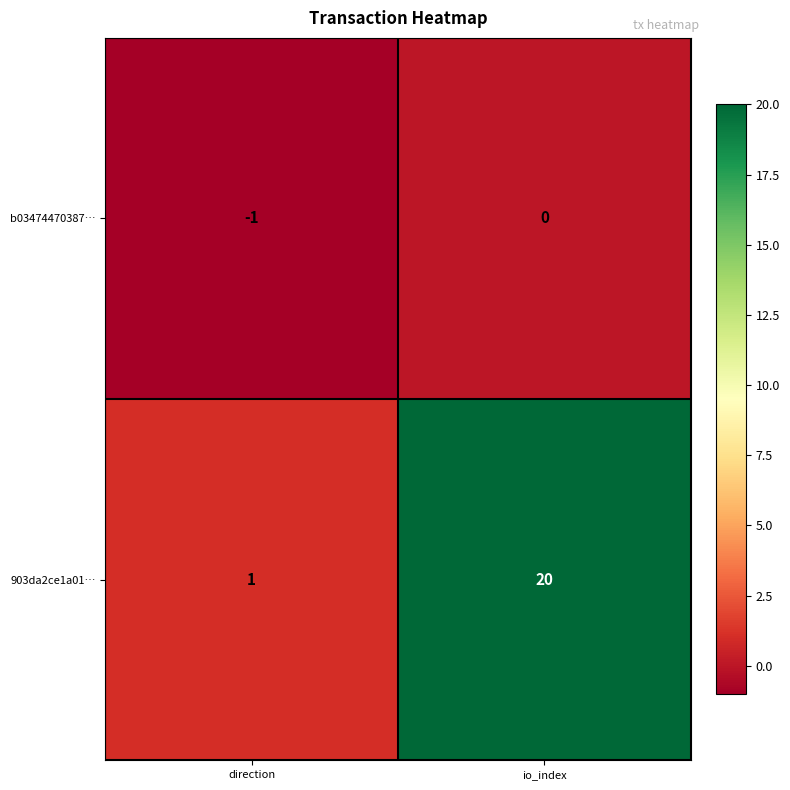

Rank the series at io_index from lowest to highest value.

b03474470387…, 903da2ce1a01…